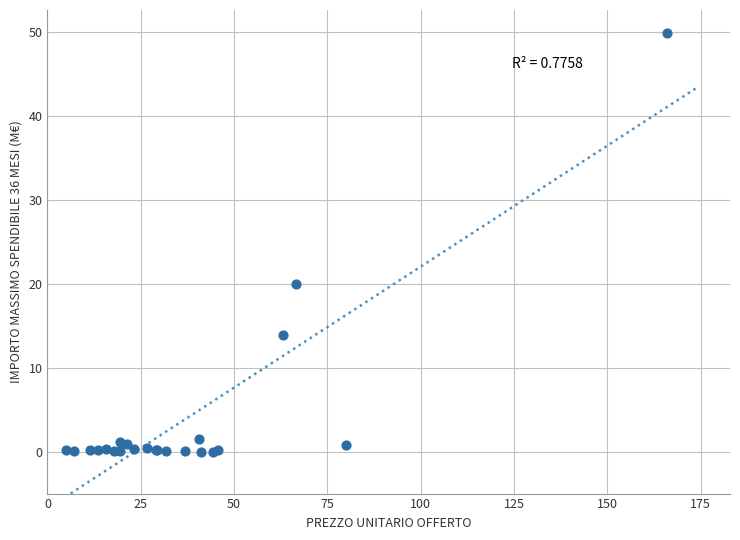

What Y value in the scatter plot is closest to 24?

20.0